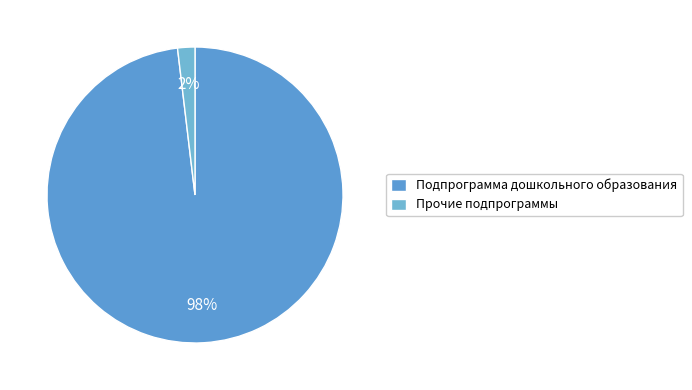

Which slice is the smallest?

Прочие подпрограммы